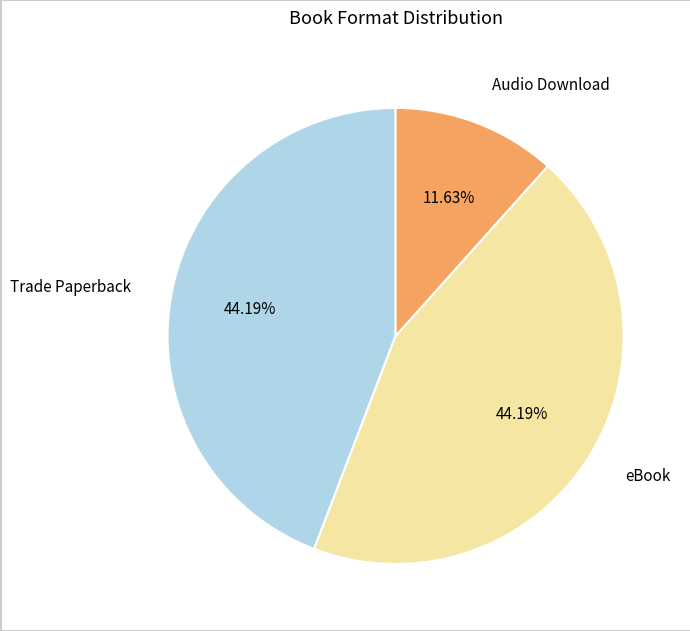

Is it true that Audio Download is 12% of the pie?

True